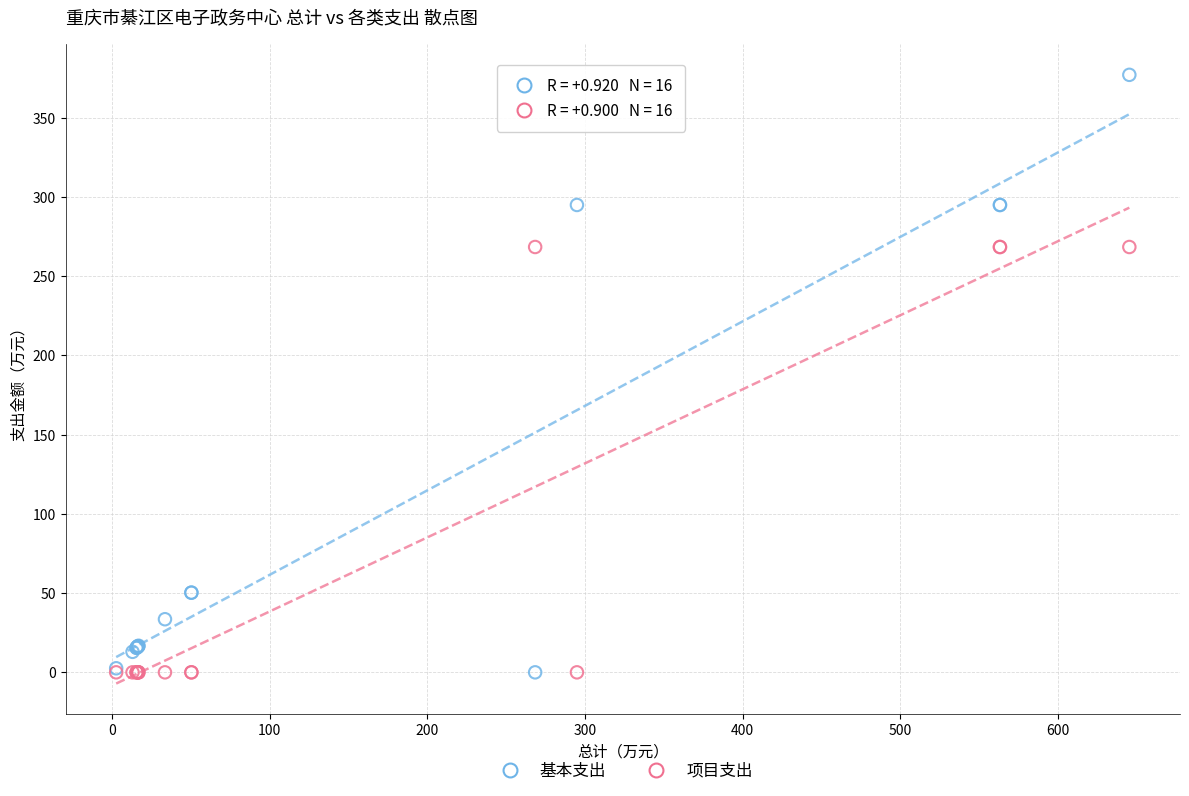

Which series reaches the maximum Y coordinate?

基本支出